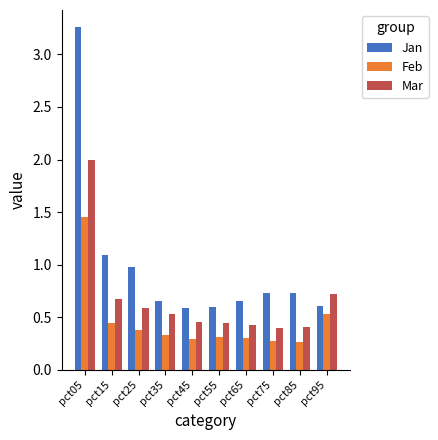

What is the spread (max minus min) of values at pct65?

0.3